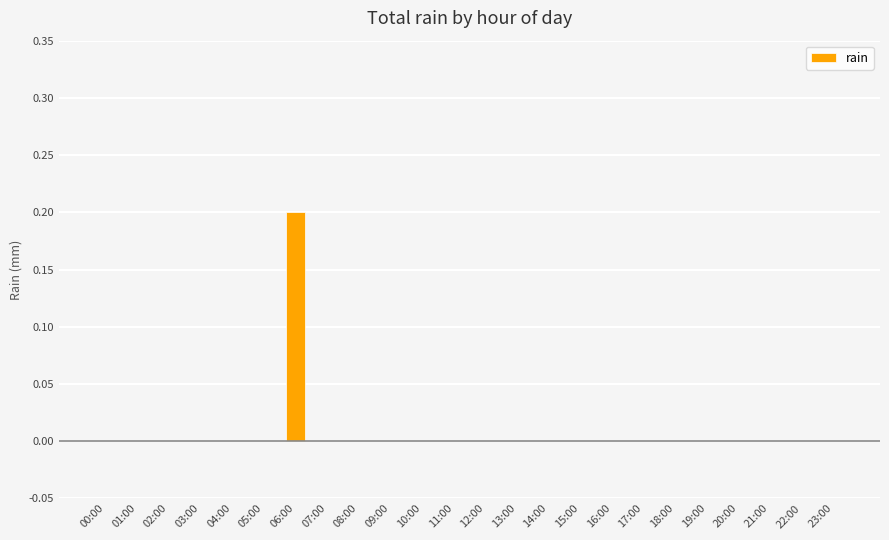

Is it true that the value at 02:00 is -0.1?

False